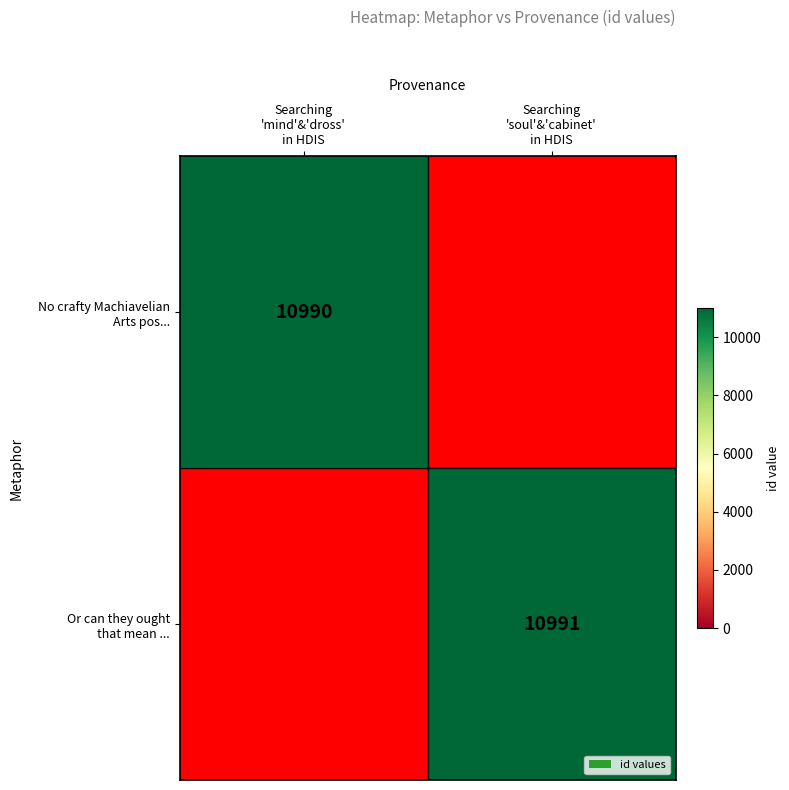

What is the sum of the Or can they ought that mean ... values at Searching 'soul'&'cabinet' in HDIS and Searching 'mind'&'dross' in HDIS?

10991